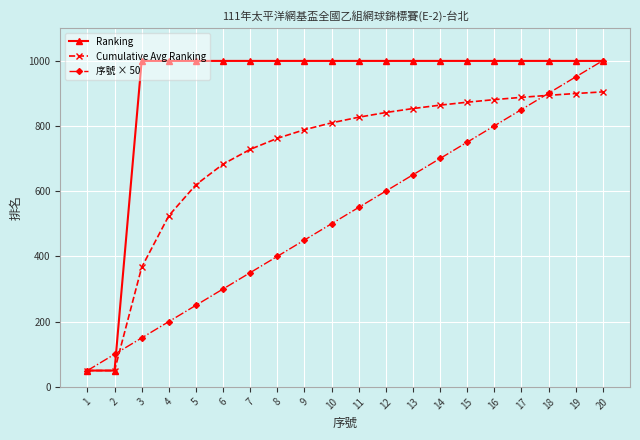

What is the minimum value for Cumulative Avg Ranking?

50.0